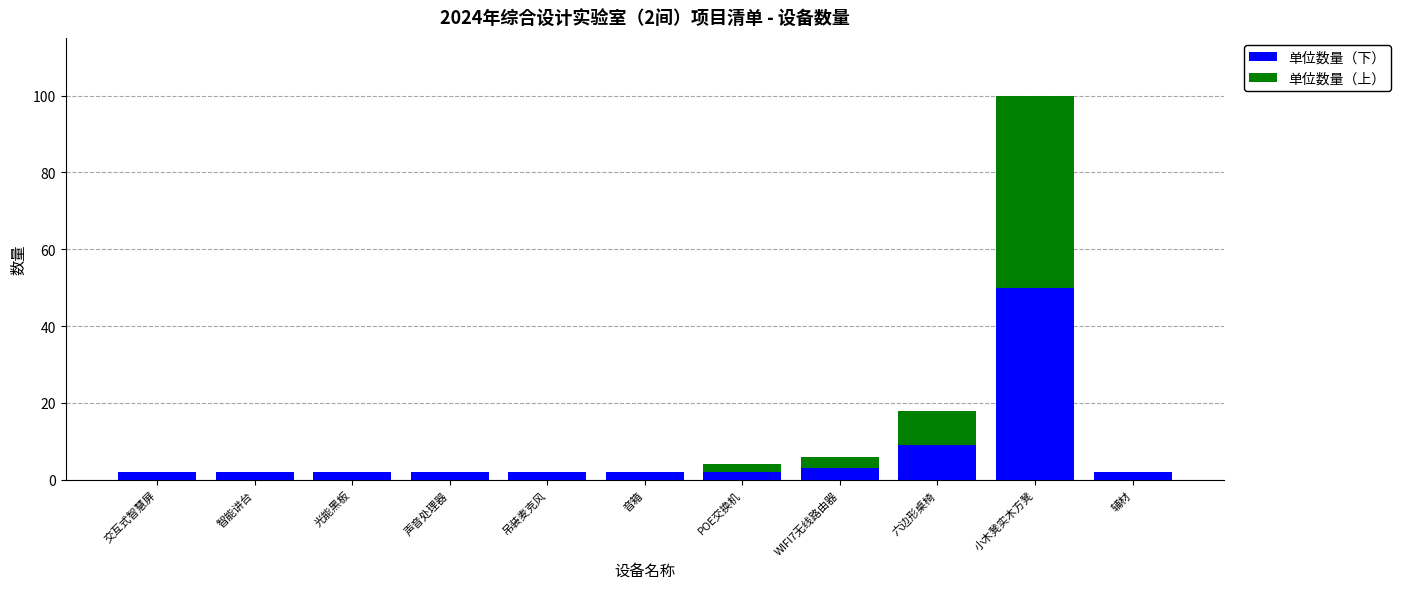

What is the sum of all 单位数量（下） values?

78